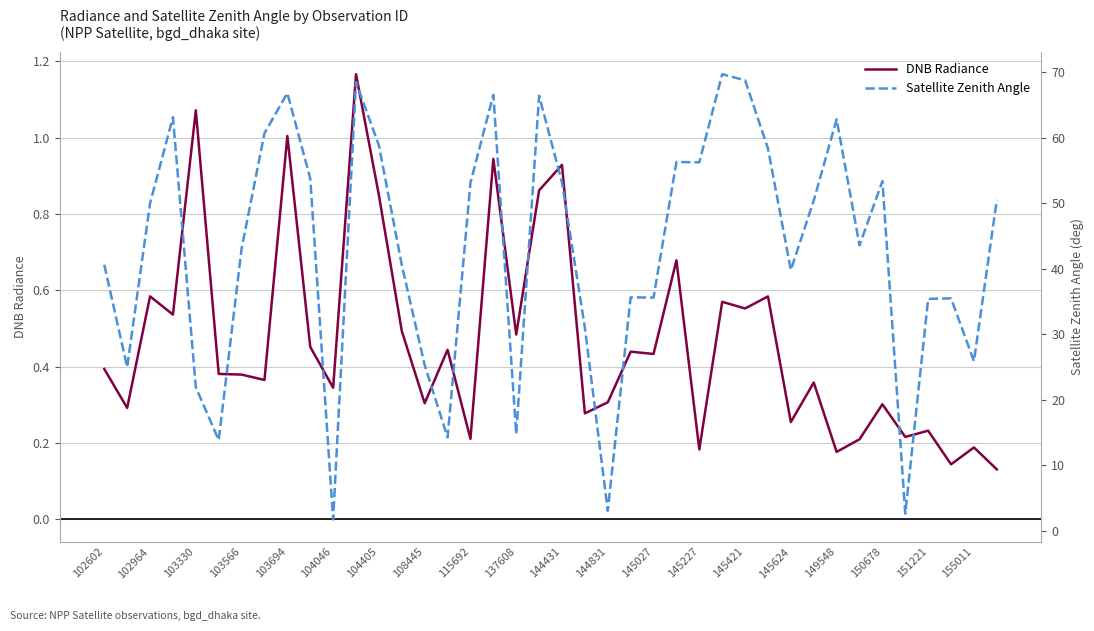

At how many categories does at least one series exceed 20?

34